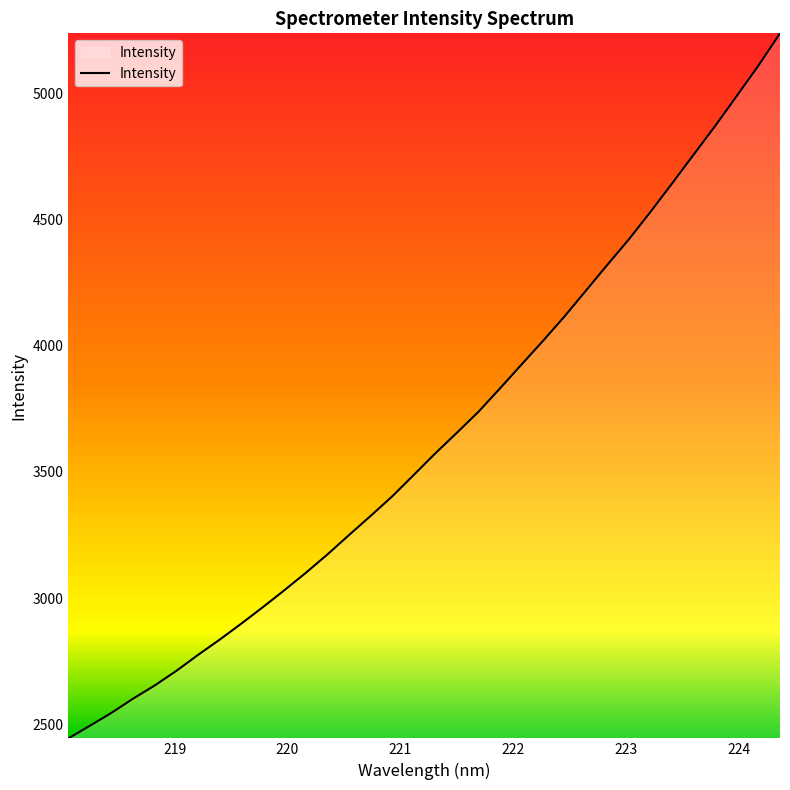

What is the greatest value displayed?

5237.6